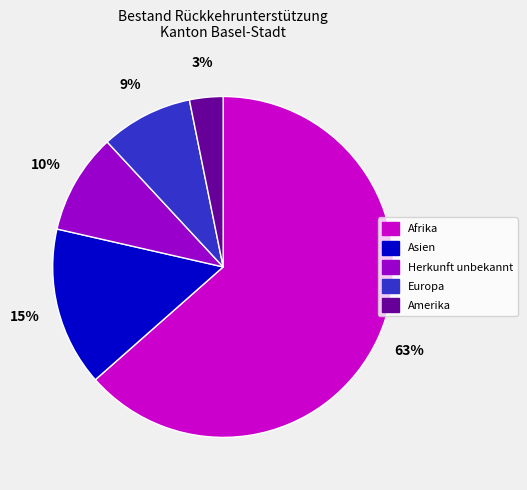

True or false: Afrika accounts for 63% of the total.

True